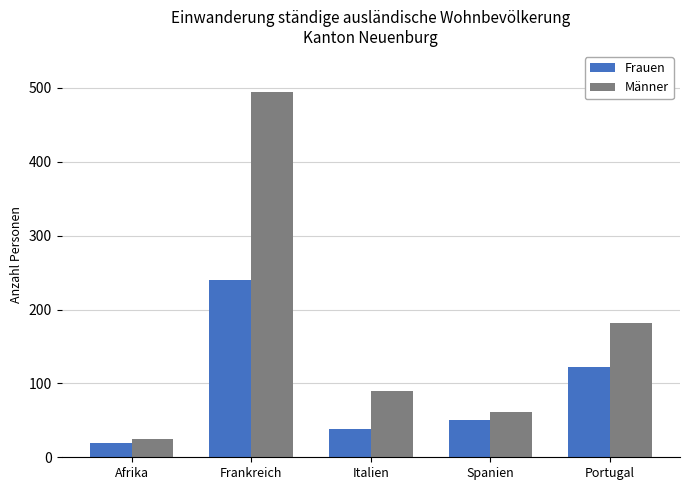

What is the value of the Frauen bar at the 5th from the left?

122